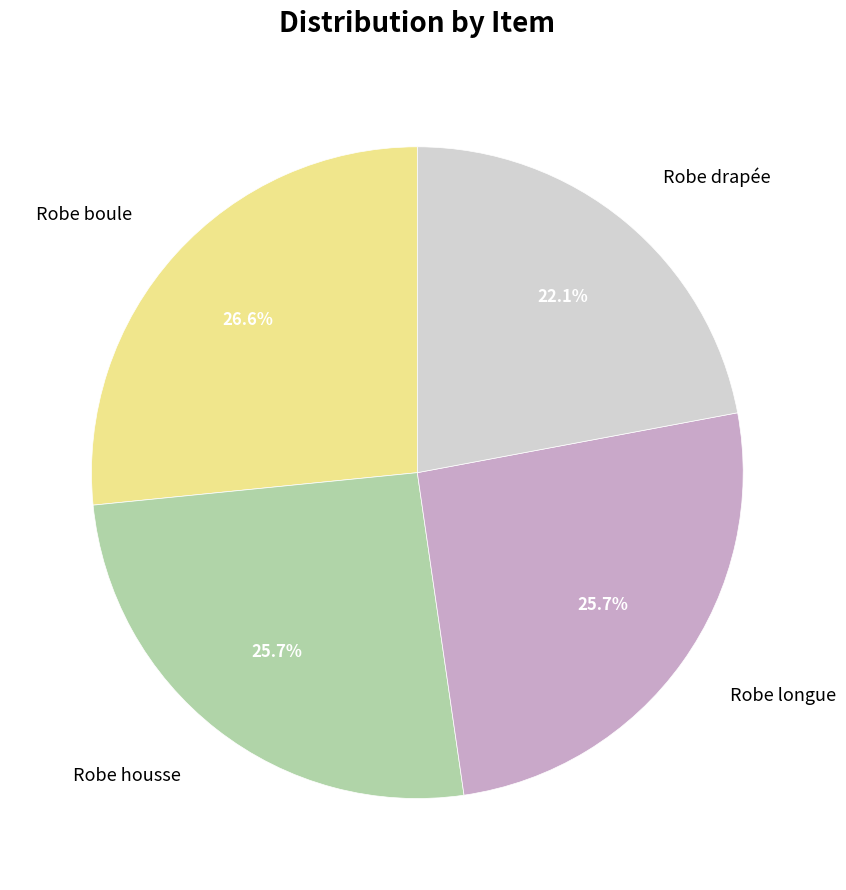

Is there any slice that represents more than half of the pie?

No